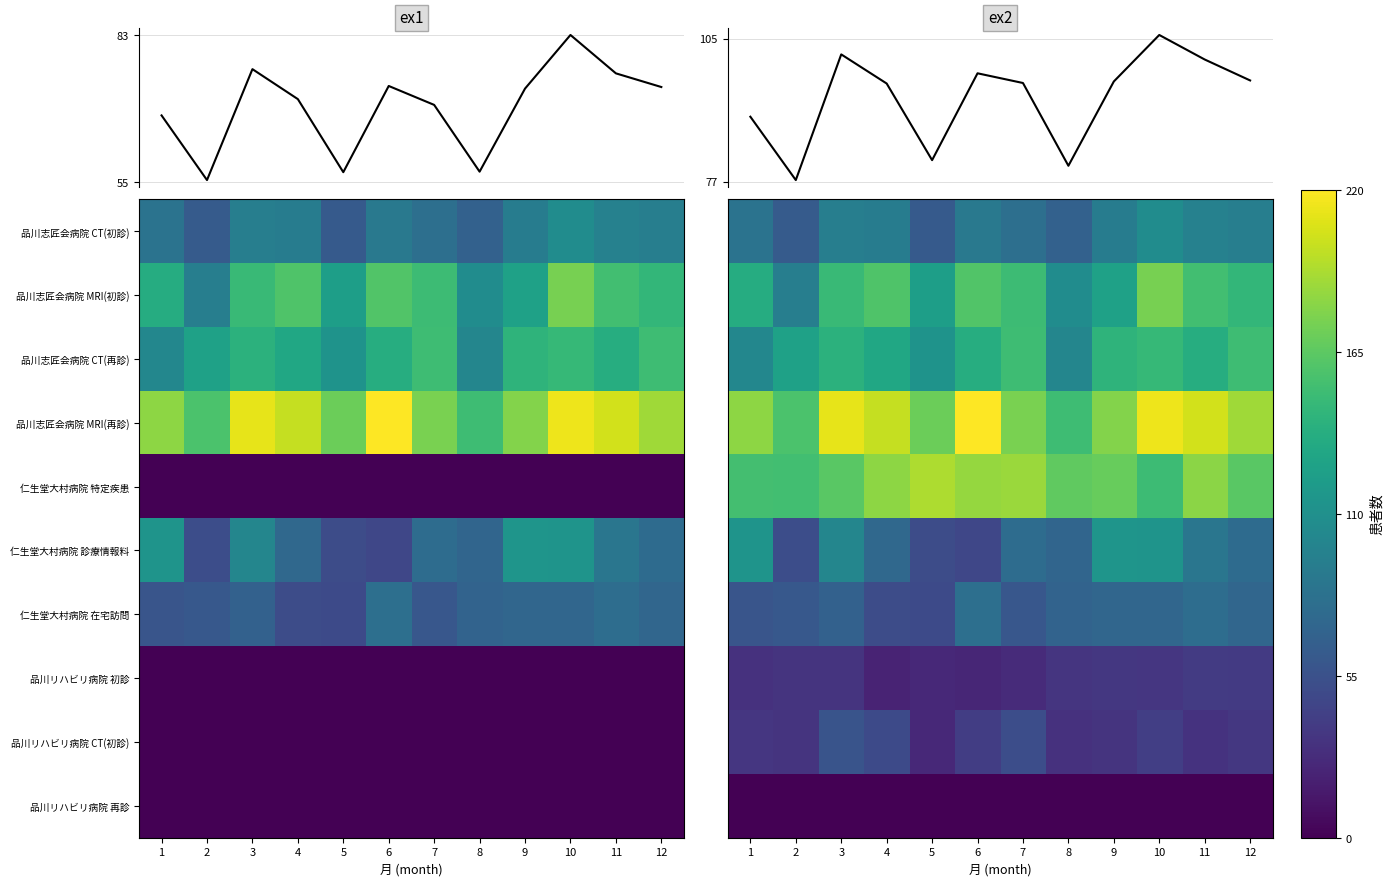

Where does the ex2 series first go above 96?

3